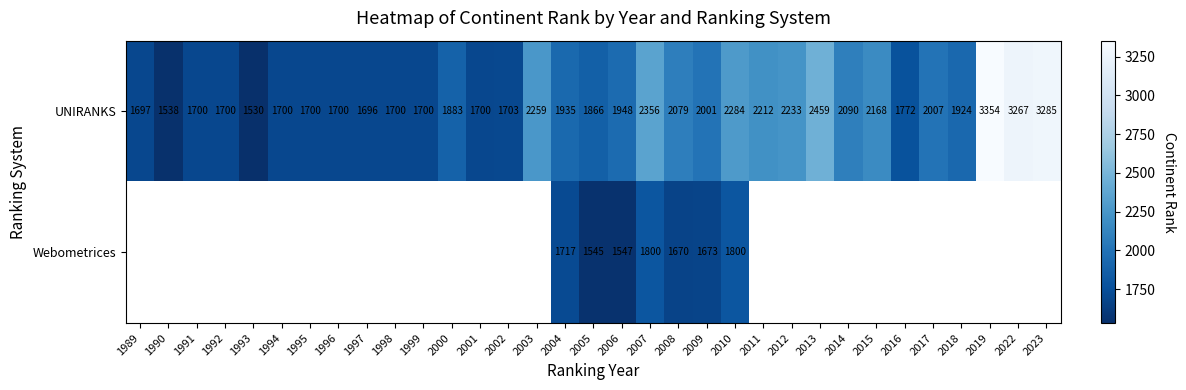

True or false: UNIRANKS has a value of 5437 at 2022.

False